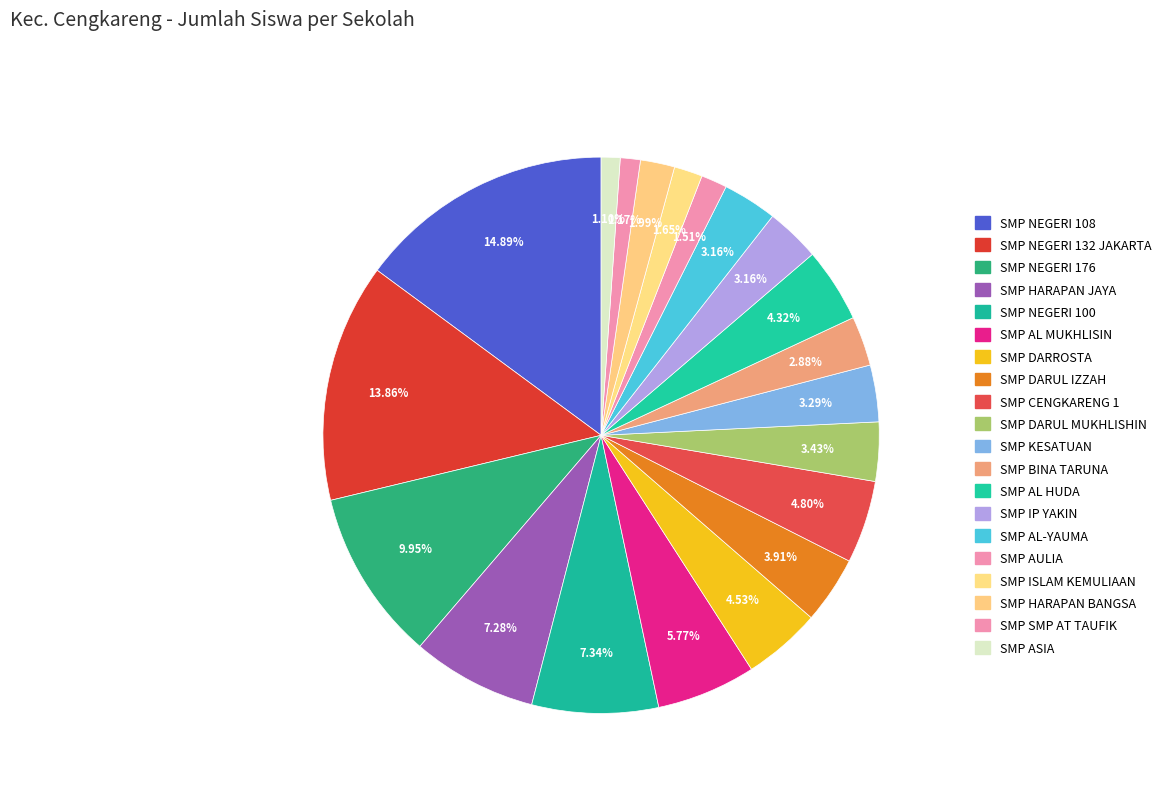

How many segments does this pie chart have?

20